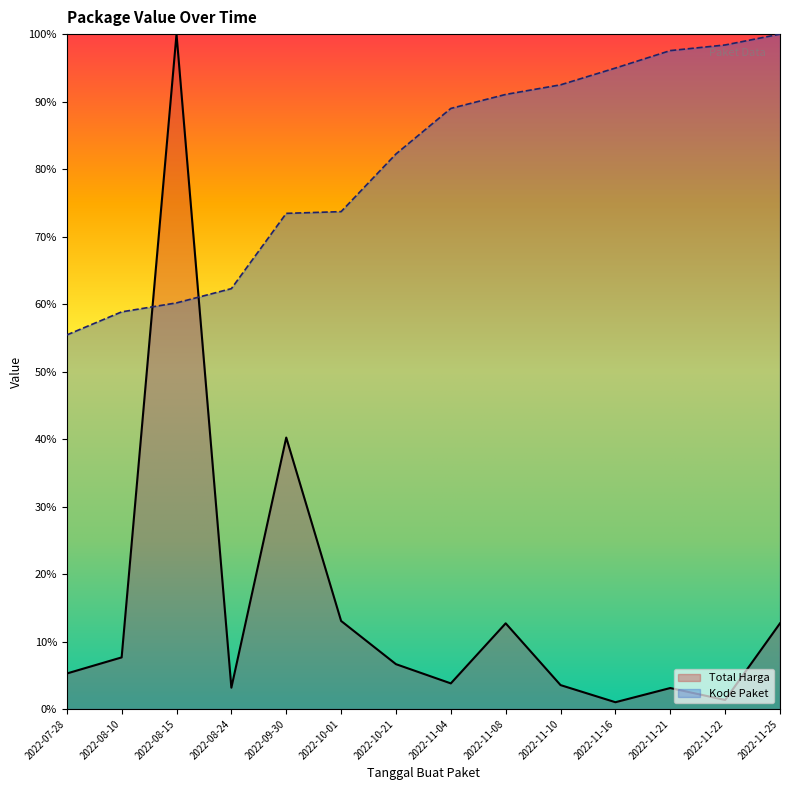

What is the greatest value displayed?

100.0